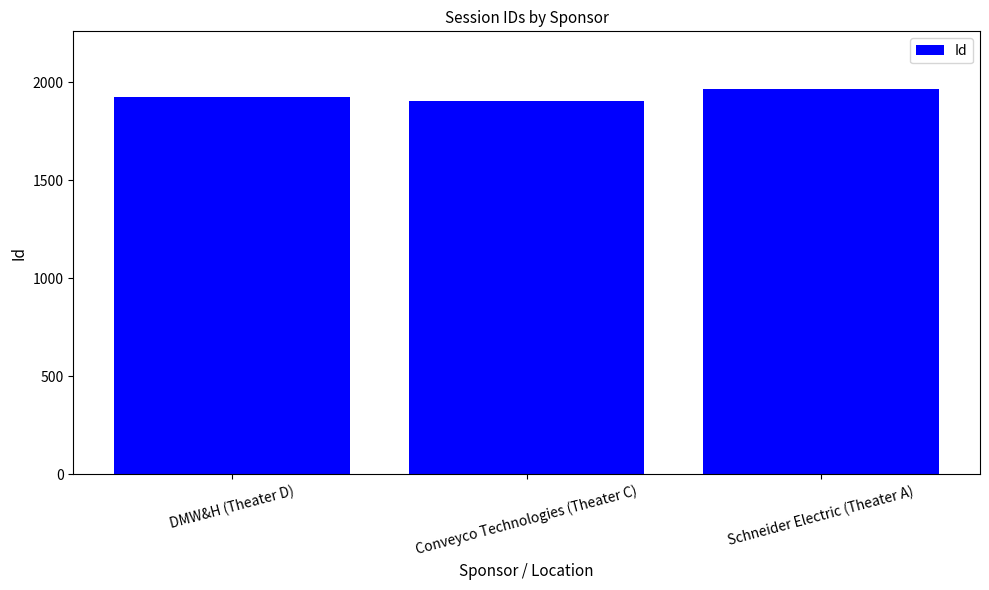

Reading left to right, transcribe all the data shown in this chart.

1927	1906	1966